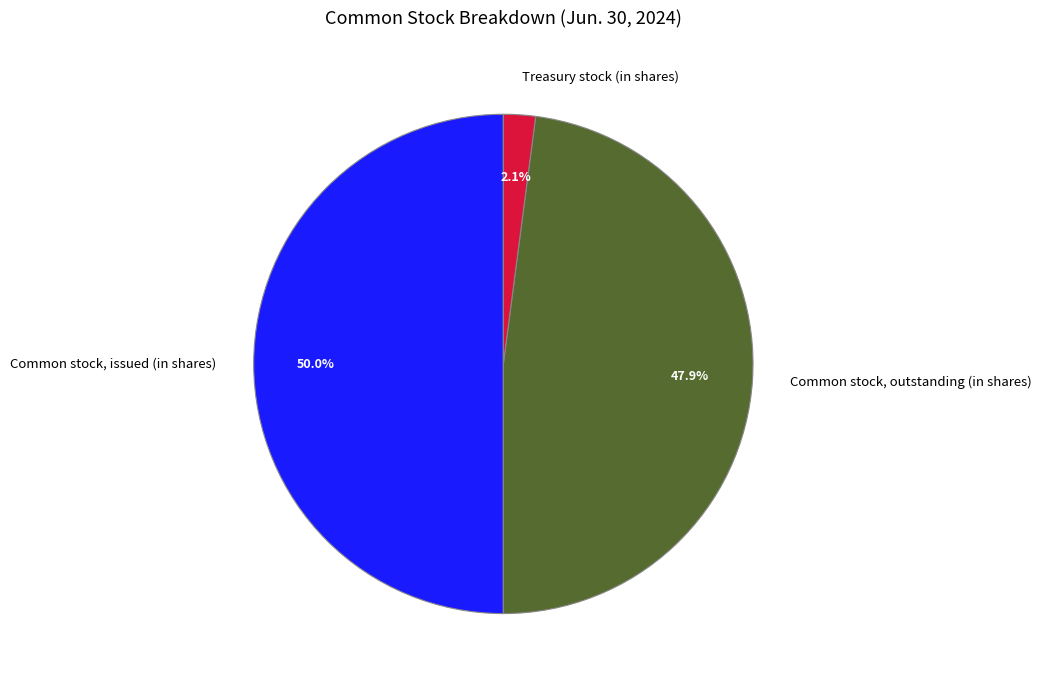

Is Treasury stock (in shares) the majority of the pie?

No